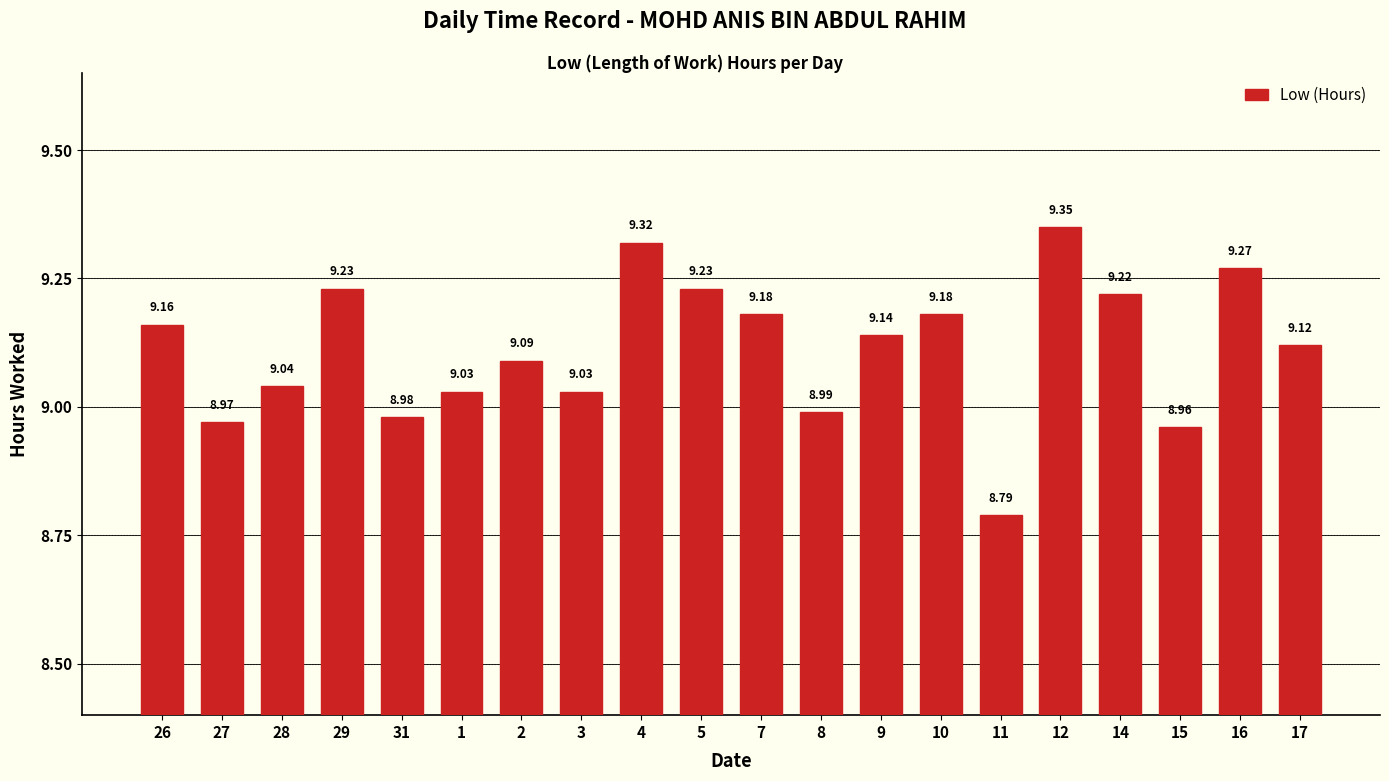

True or false: the data shows 9.1 at 17.

True